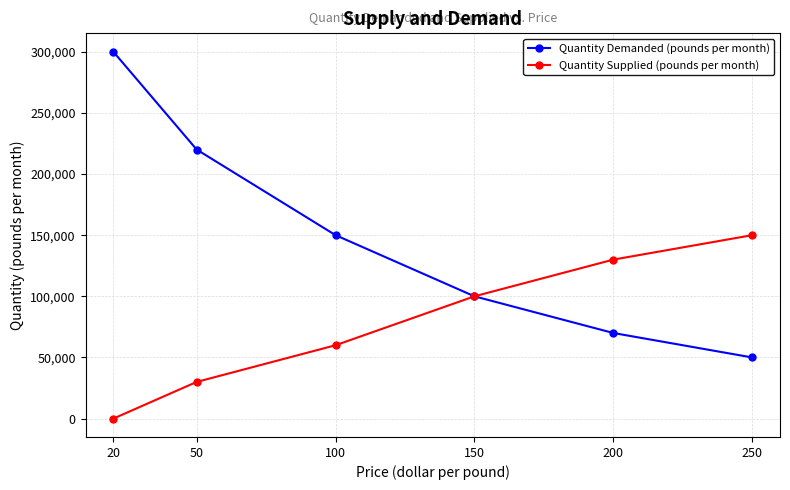

What is the difference between the maximum and minimum values in the Quantity Demanded (pounds per month) series?

250000